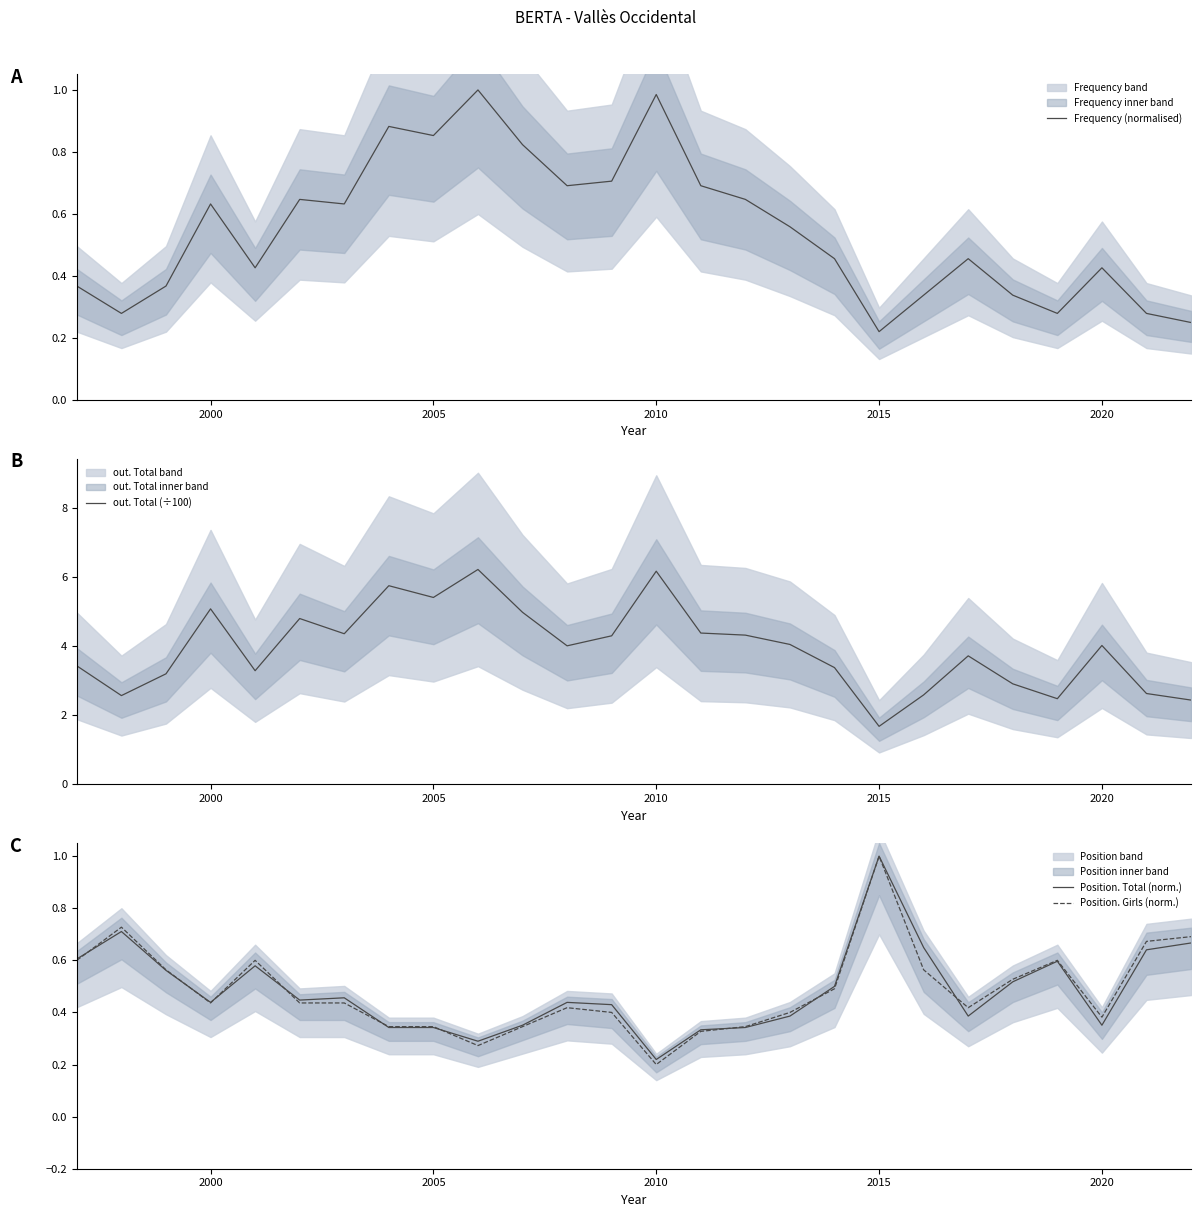

What is the maximum value for Position. Total (norm.)?

1.0